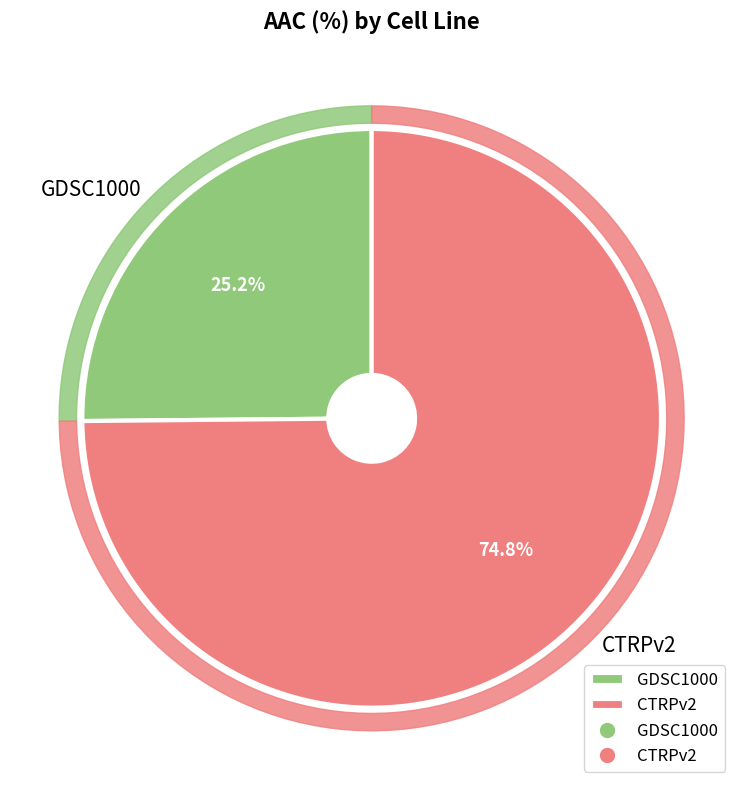

Approximately how many times larger is the value at CTRPv2 compared to GDSC1000?

3.0